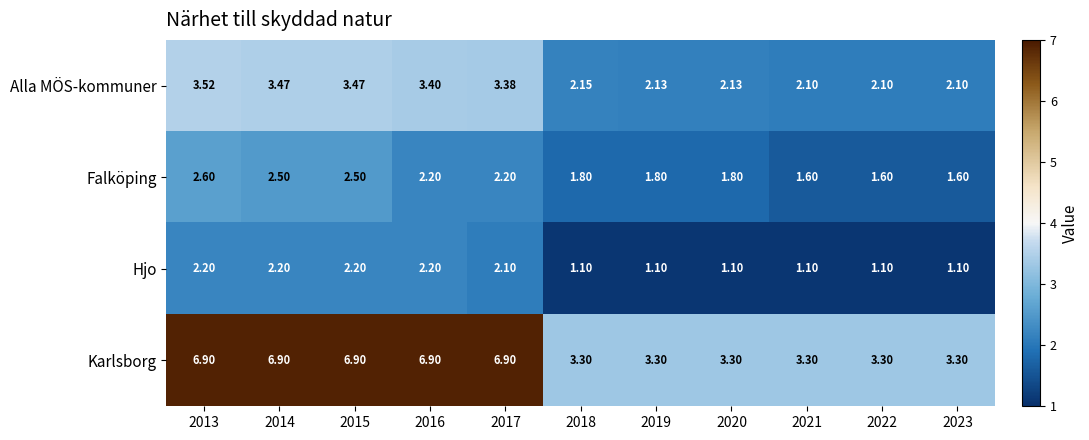

Which series has the largest total across all categories?

Karlsborg